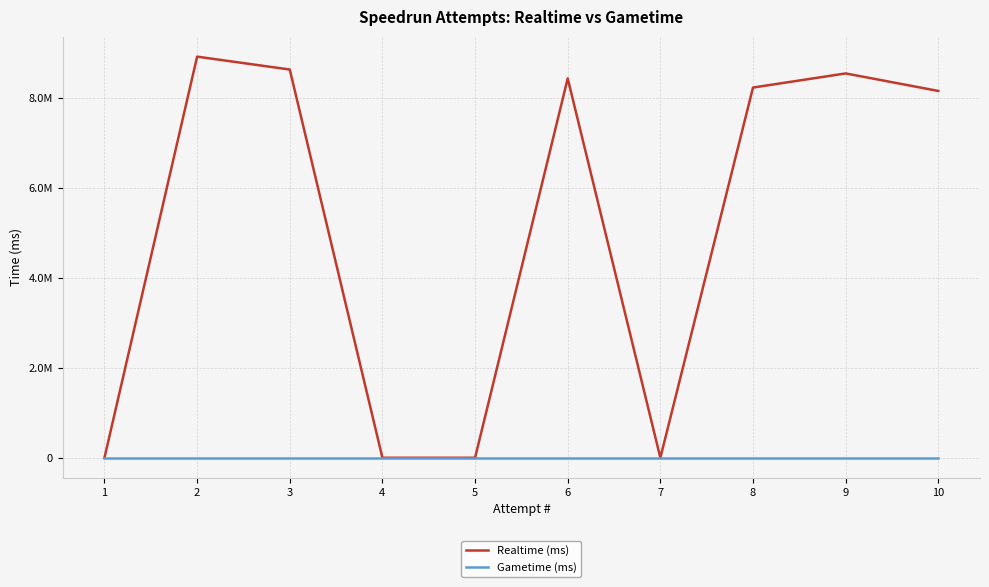

Does the chart have visible grid lines?

Yes